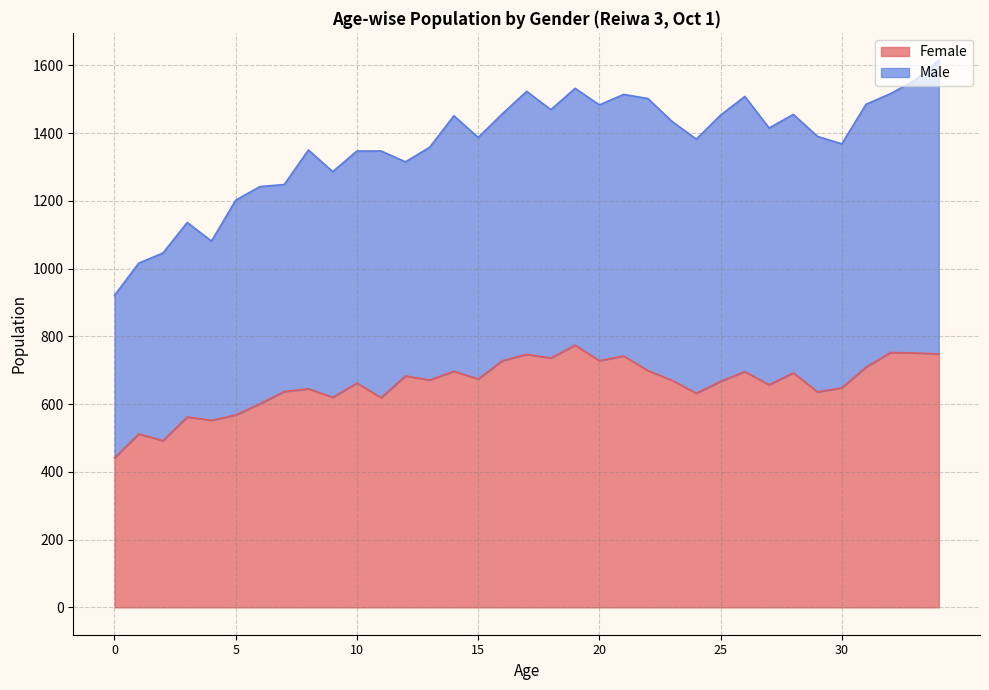

What is the maximum value for Female?

774